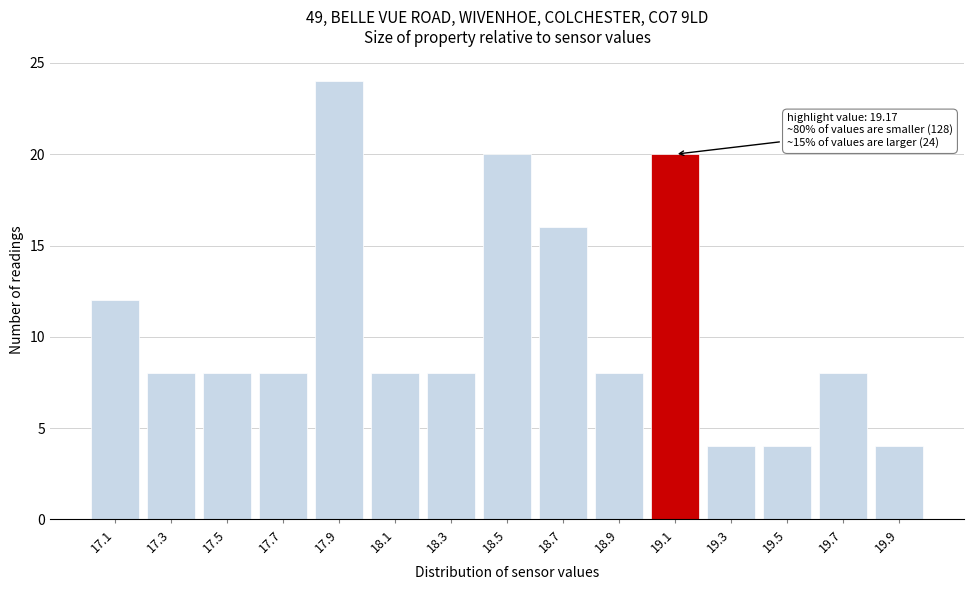

Reading left to right, list all the values displayed in this chart.

12	8	8	8	24	8	8	20	16	8	20	4	4	8	4